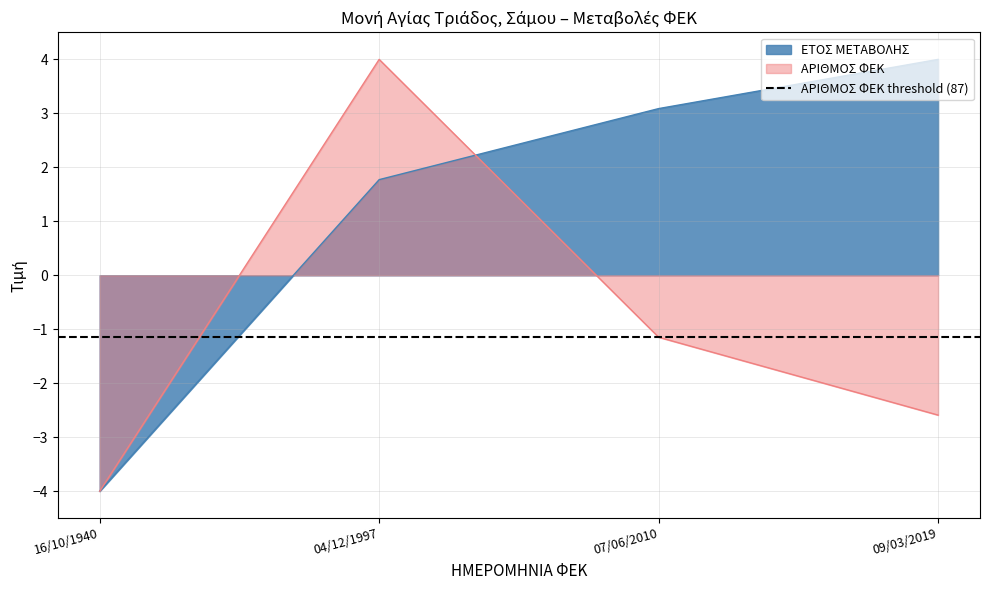

True or false: ΕΤΟΣ ΜΕΤΑΒΟΛΗΣ and ΑΡΙΘΜΟΣ ΦΕΚ intersect in this chart.

True